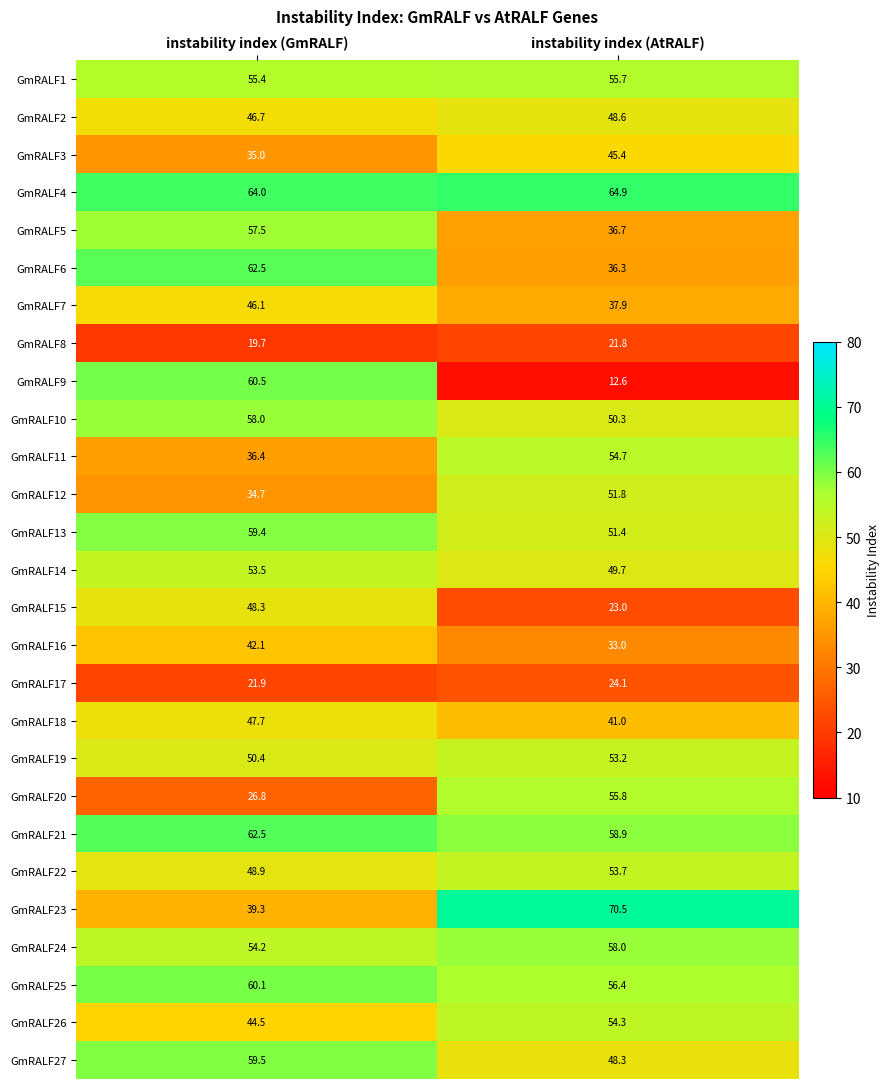

Which series has the largest total across all categories?

GmRALF4